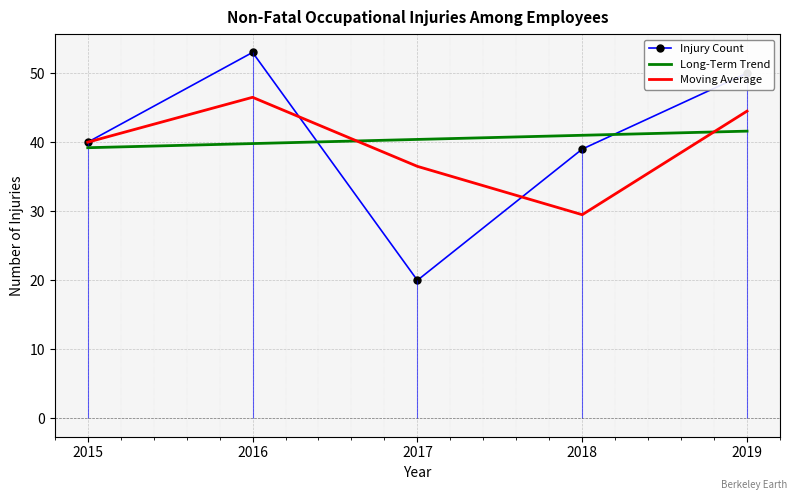

Which category has the lowest value across all series?

2017